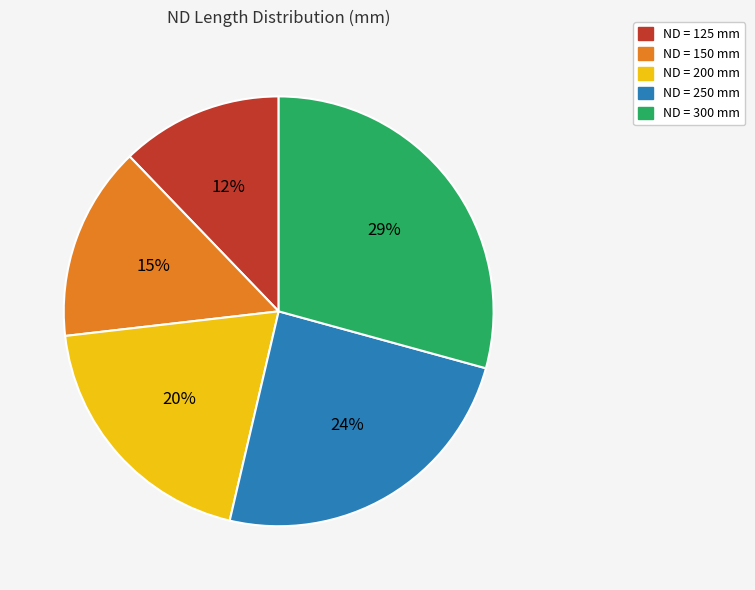

To the nearest percent, what is the difference between the largest and smallest slice percentages?

17%